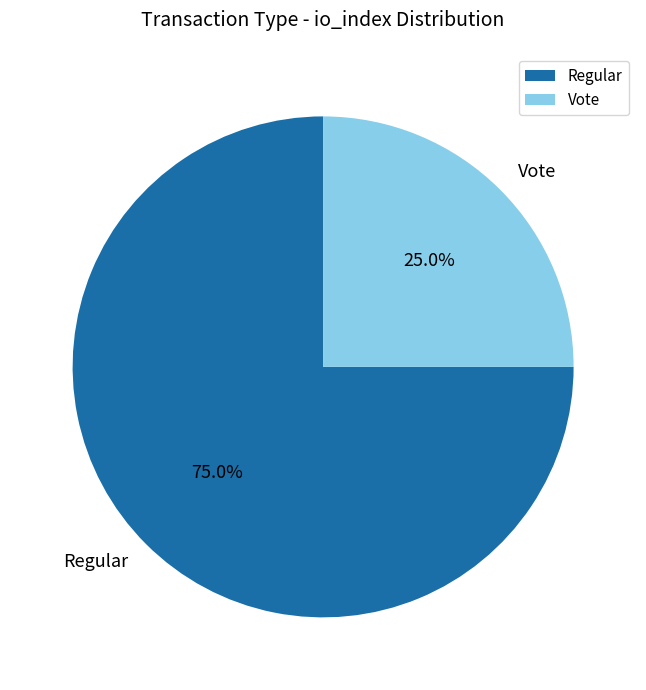

Which slice is the smallest?

Vote